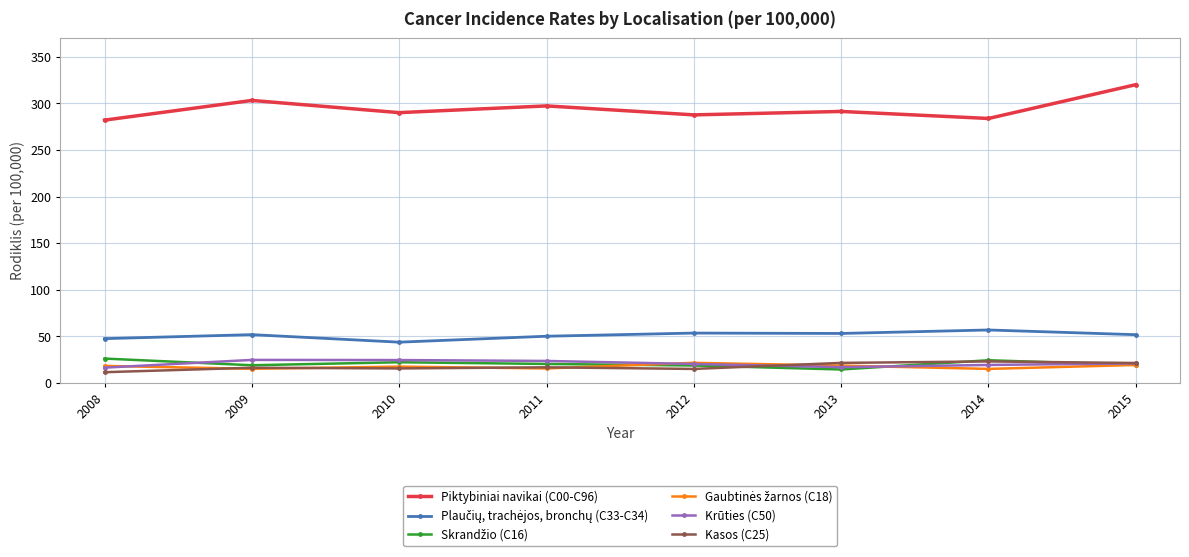

What is the value of the Kasos (C25) point at the 4th from the left?

16.9